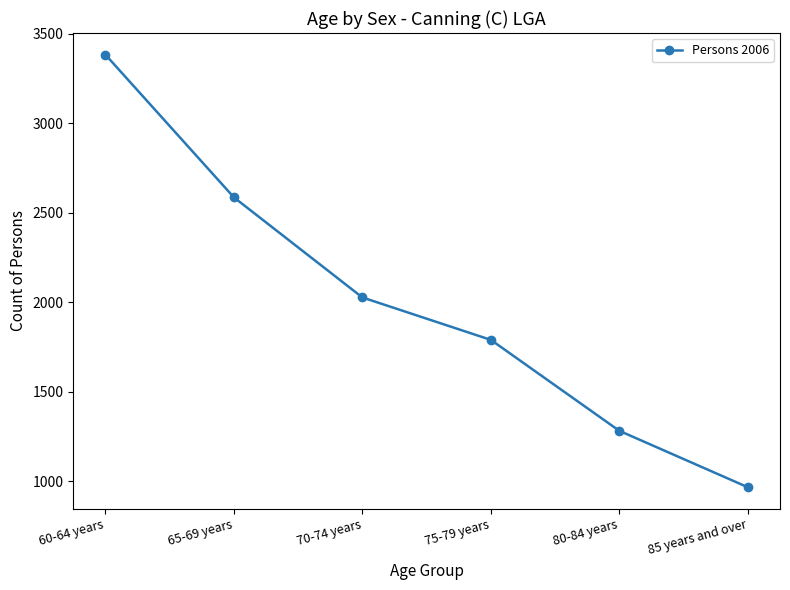

What is the average value?

2006